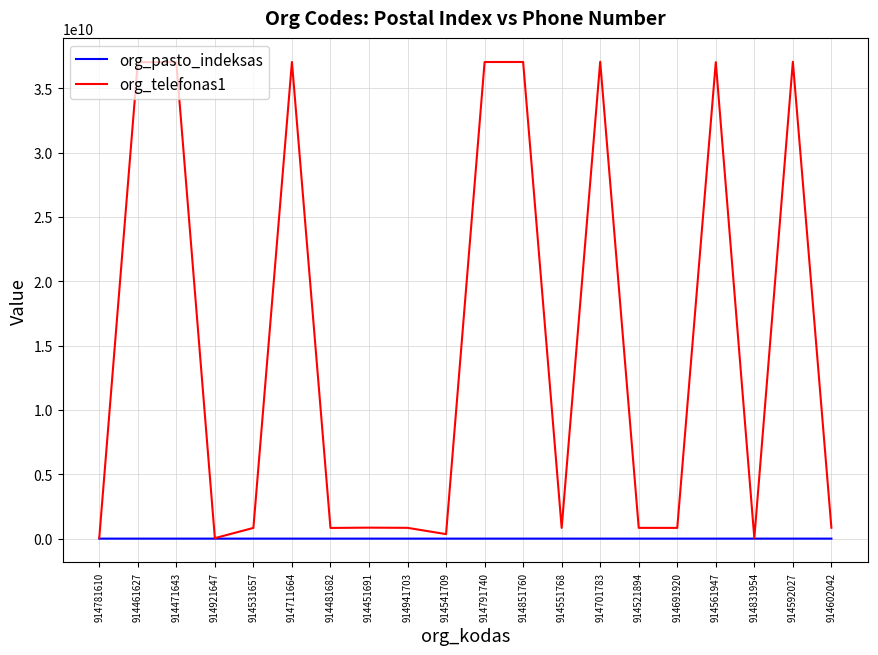

Rank the series by their average value, from highest to lowest.

org_telefonas1, org_pasto_indeksas